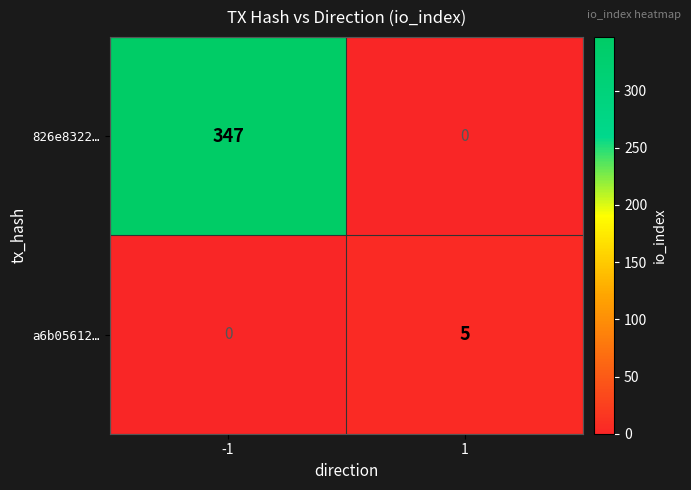

Reading left to right, extract all data points from this chart.

826e8322…: -1=347	1=0
a6b05612…: -1=0	1=5